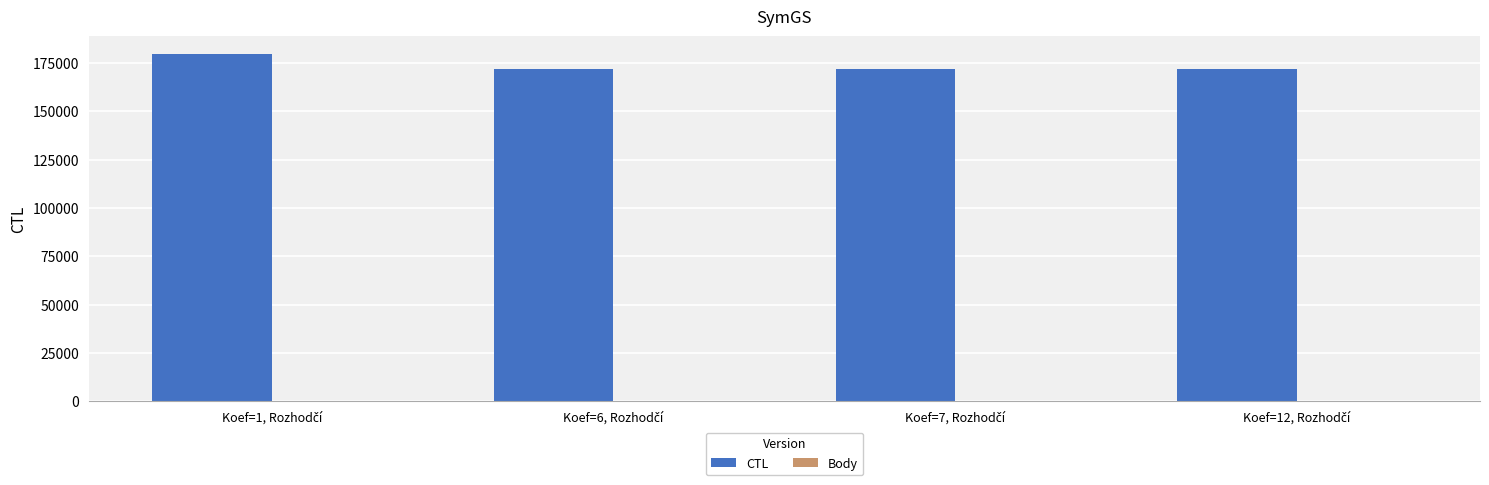

How many groups of bars are there?

4